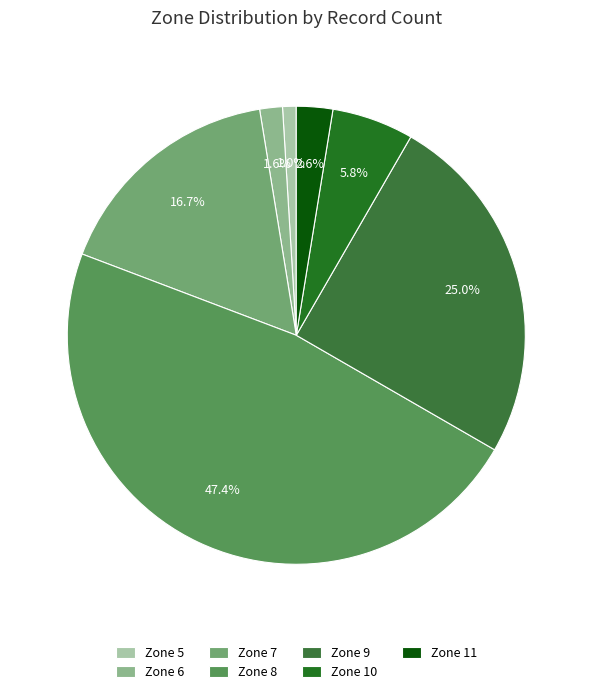

How many segments does this pie chart have?

7